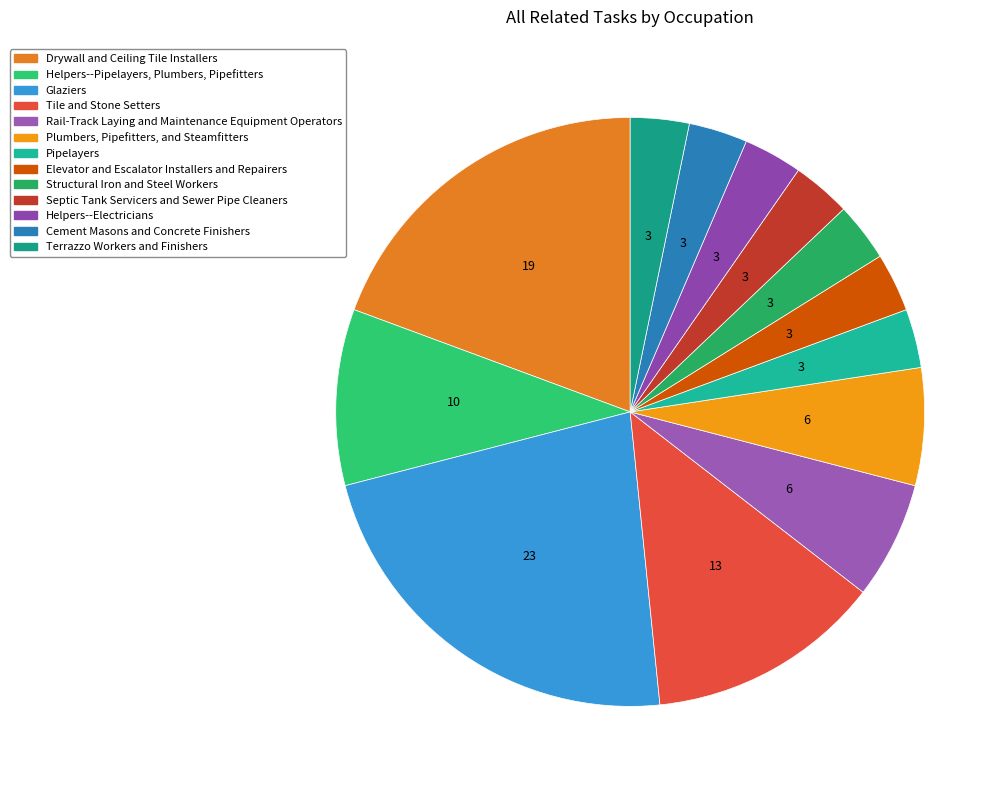

Which category has the biggest portion of the pie?

Glaziers